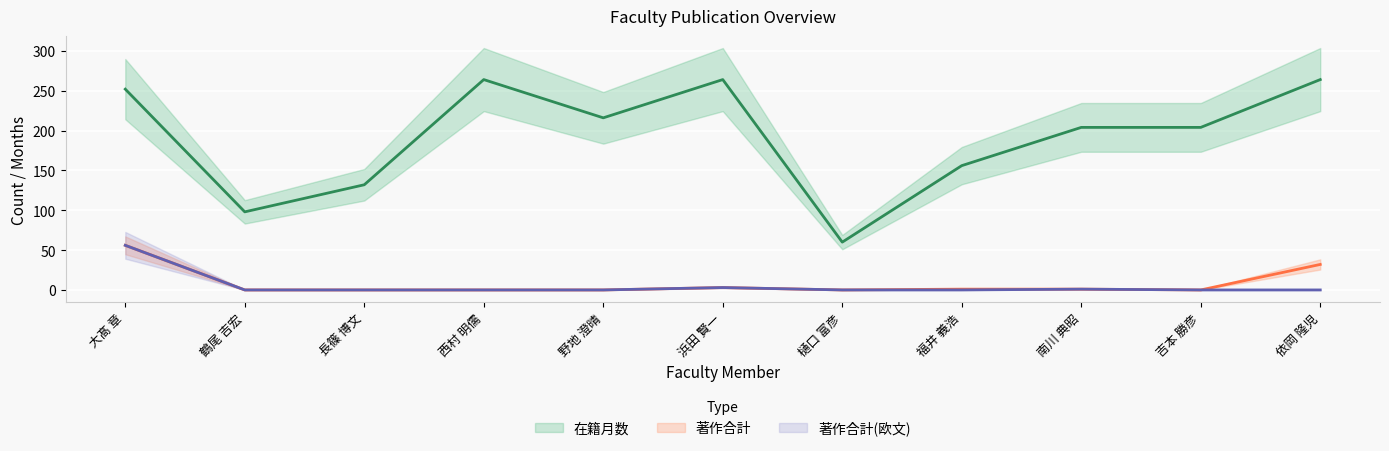

True or false: 著作合計 and 著作合計(欧文) intersect in this chart.

False